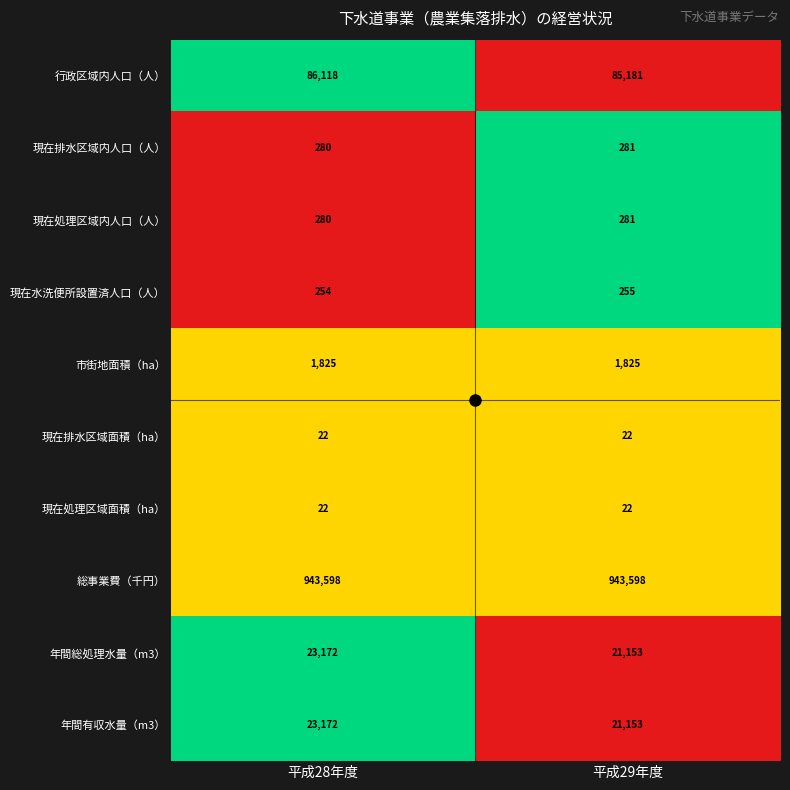

What is the maximum value for 行政区域内人口（人）?

86118